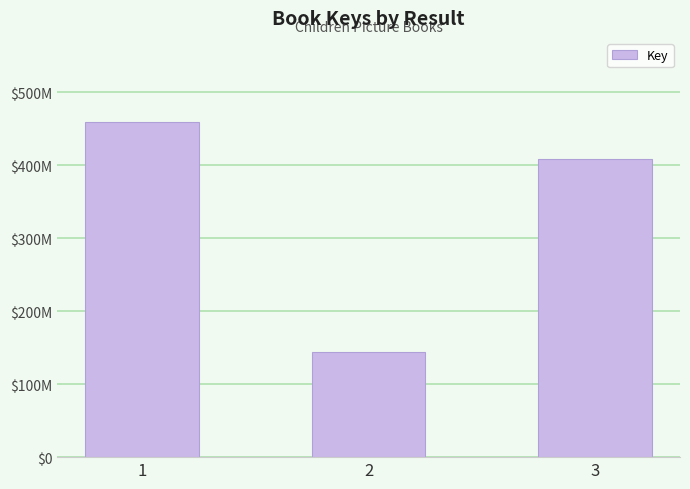

What is the approximate value at 3?

408004600